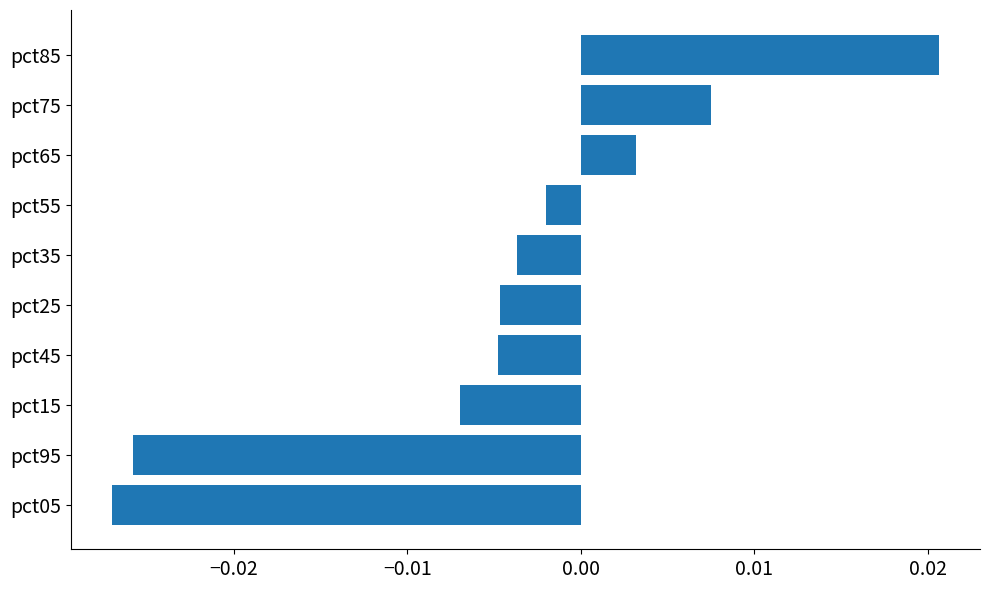

Which category has the highest value across all series?

pct85